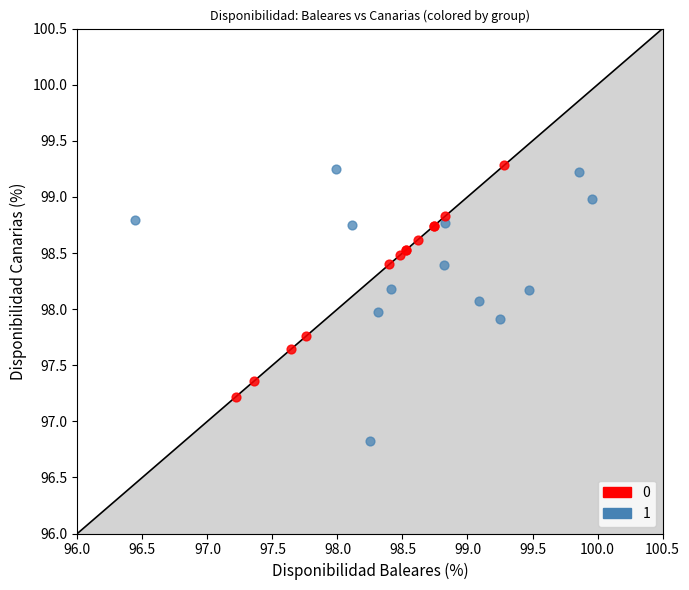

What are all the series names shown in the legend?

0, 1